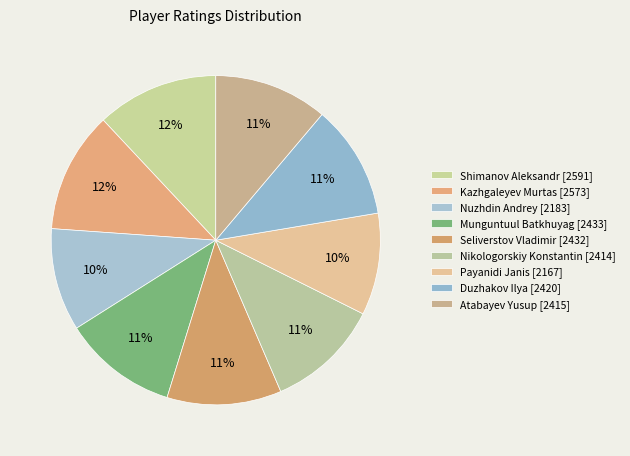

What percentage do Payanidi Janis and Duzhakov Ilya together represent?

21.2%